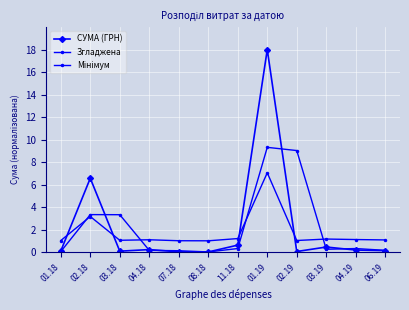

How many data points does each series have?

12